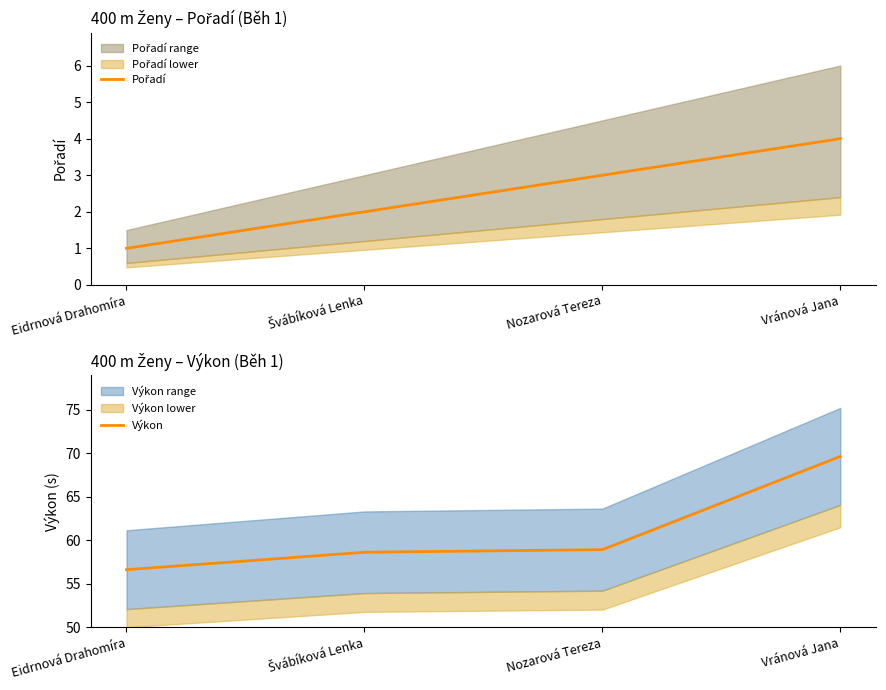

What is the sum of the Pořadí values at Vránová Jana and Švábíková Lenka?

6.0